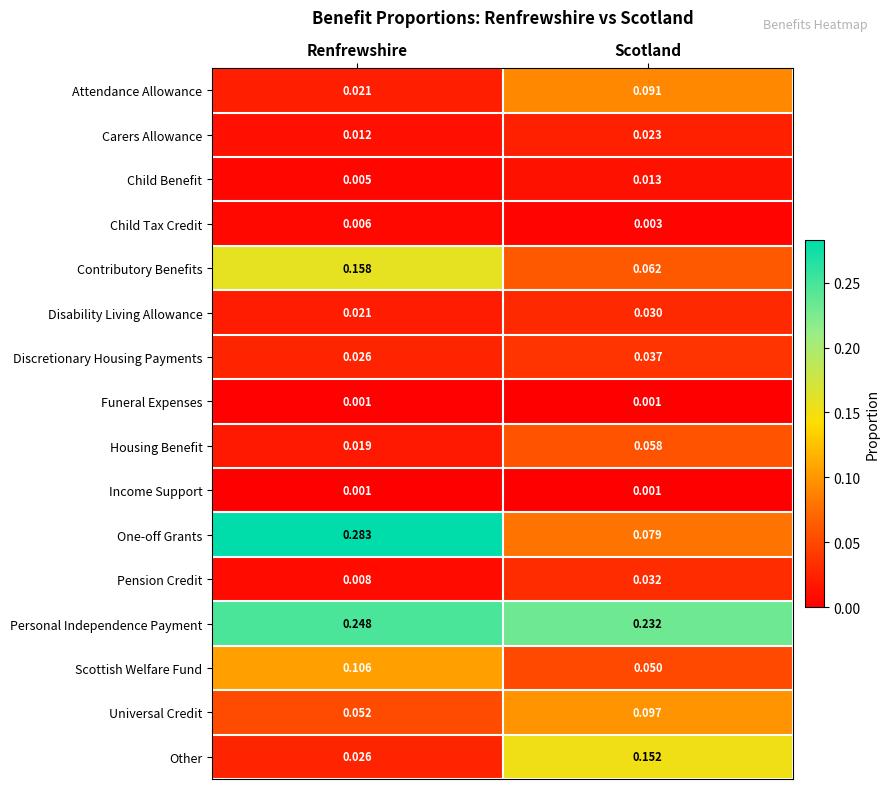

Between Renfrewshire and Scotland, which series saw the biggest shift?

One-off Grants